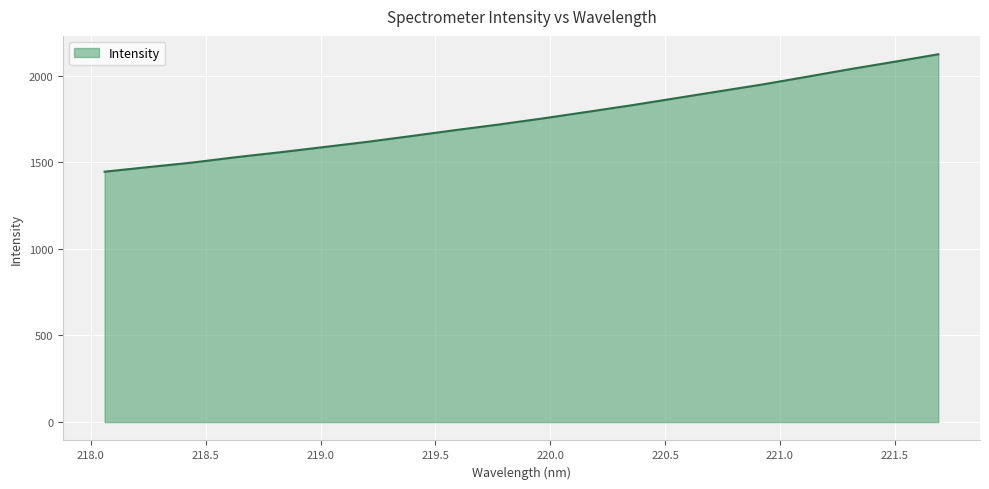

What is the minimum value shown in the chart?

1445.9